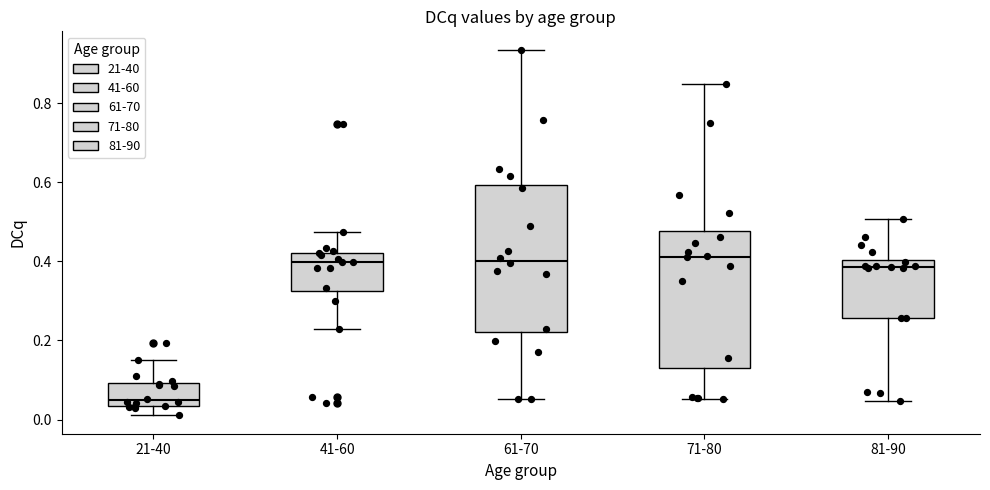

Where does the upper whisker of the box for 81-90 end on the y-axis? The values are not printed on the chart, so give them approximately, as read against the axis.

0.50